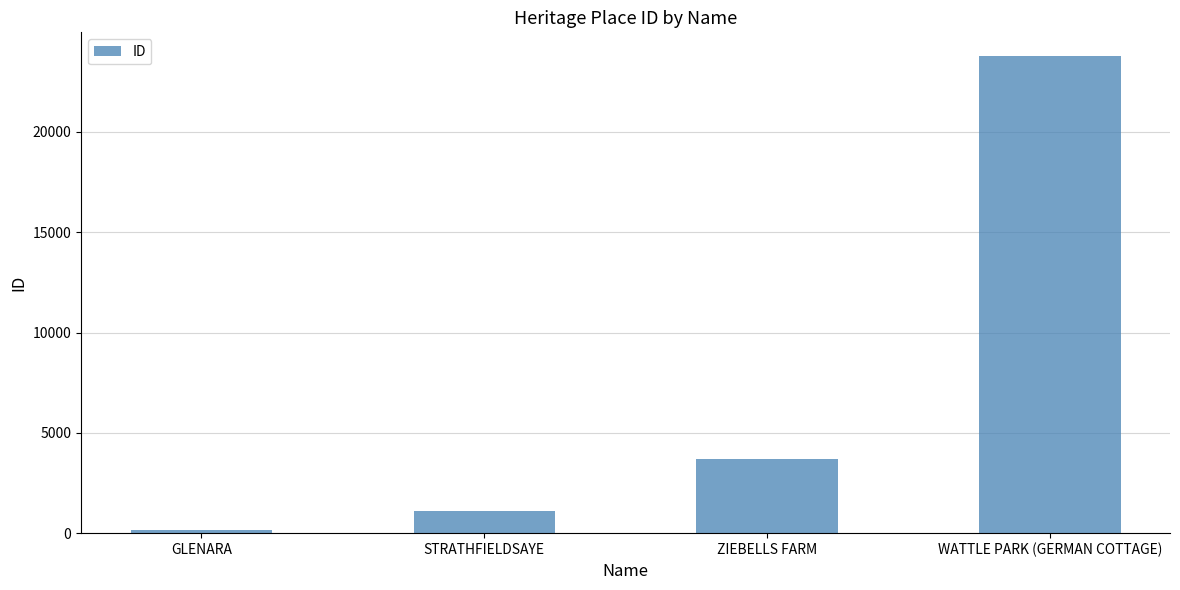

What is the label of the 3rd bar from the right?

STRATHFIELDSAYE